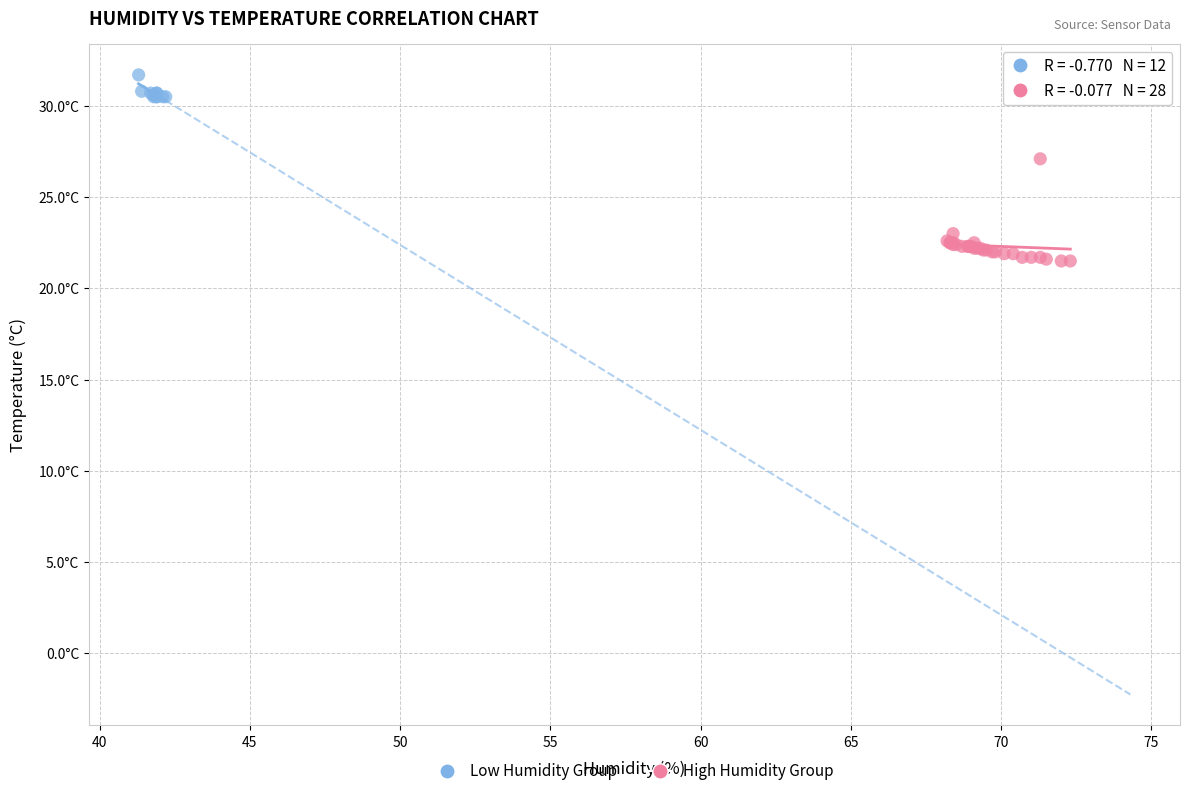

Which series reaches the maximum Y coordinate?

Low Humidity Group